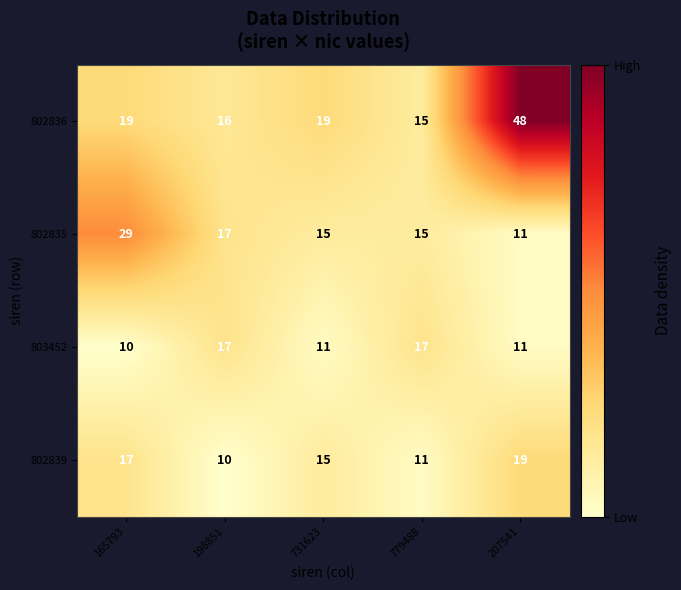

The value of 802839 at 198851 is 10. True or false?

True